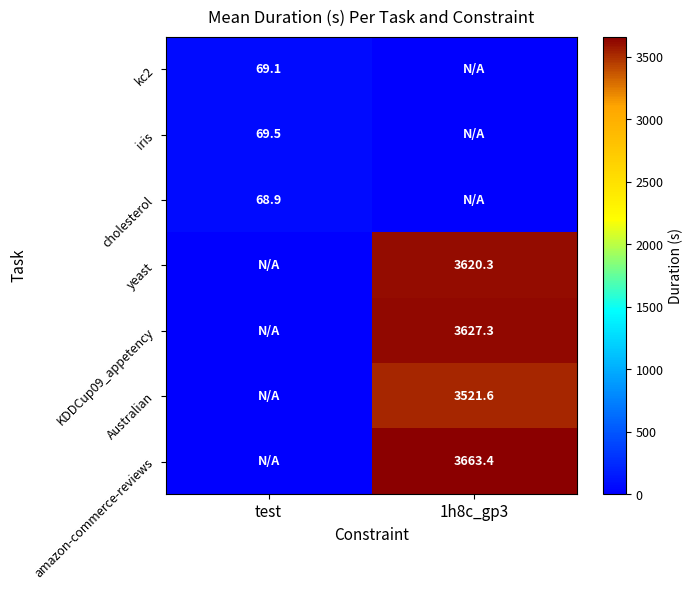

True or false: cholesterol has a value of 68.9 at test.

True